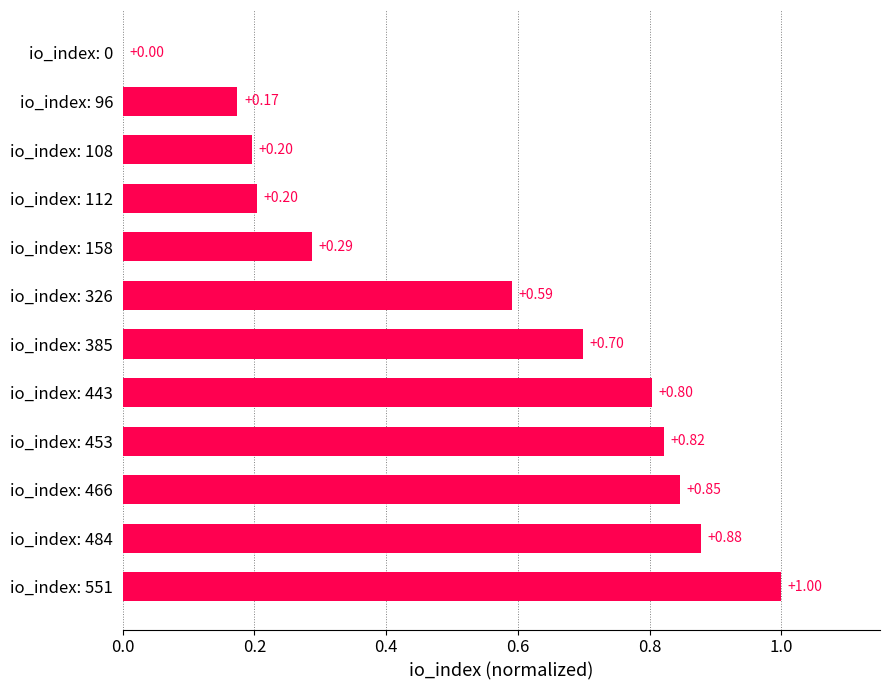

What is the sum of all values?

6.5